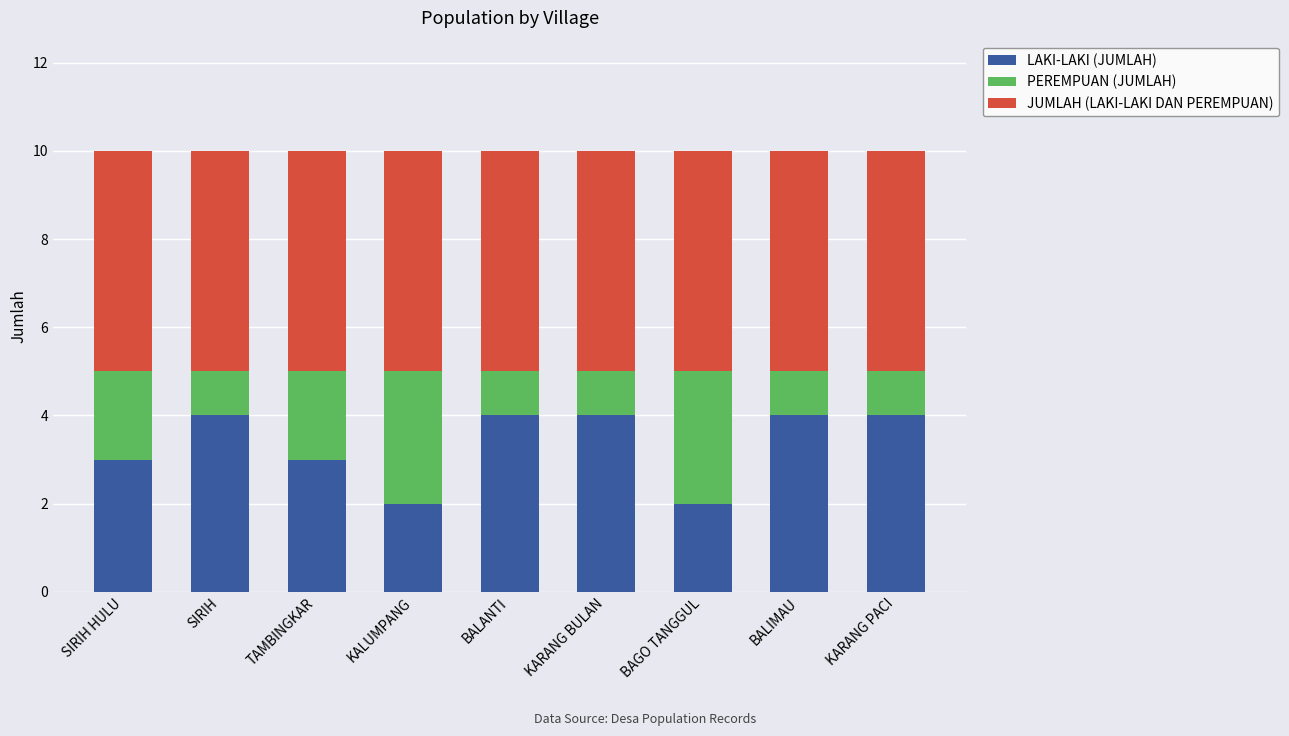

True or false: LAKI-LAKI (JUMLAH) has a value of 3 at TAMBINGKAR.

True